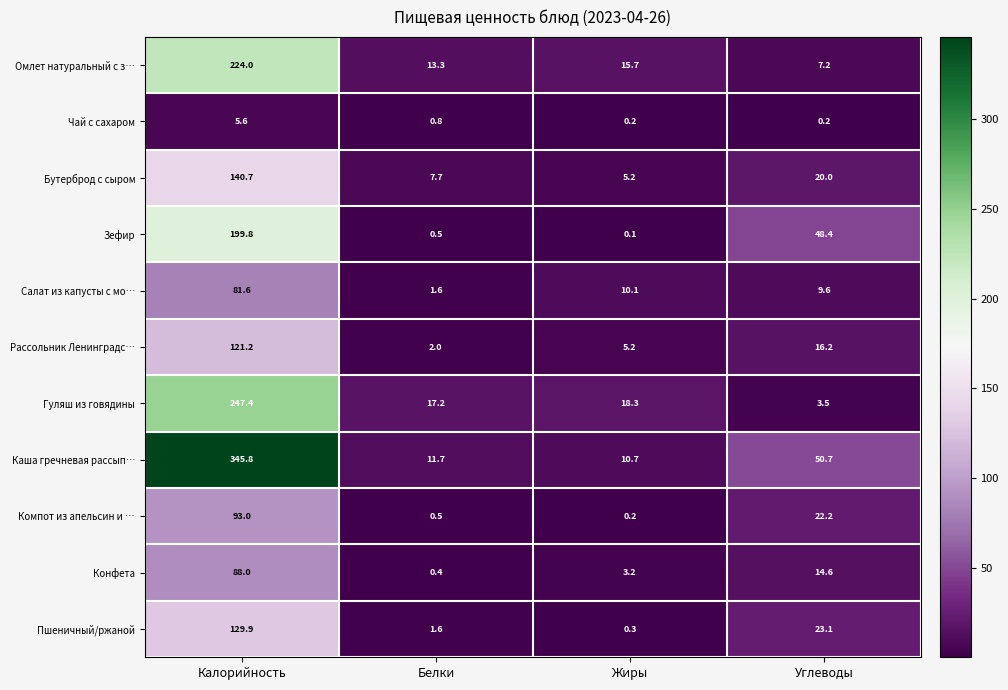

At which label does Компот из апельсин и … first exceed 22?

Калорийность